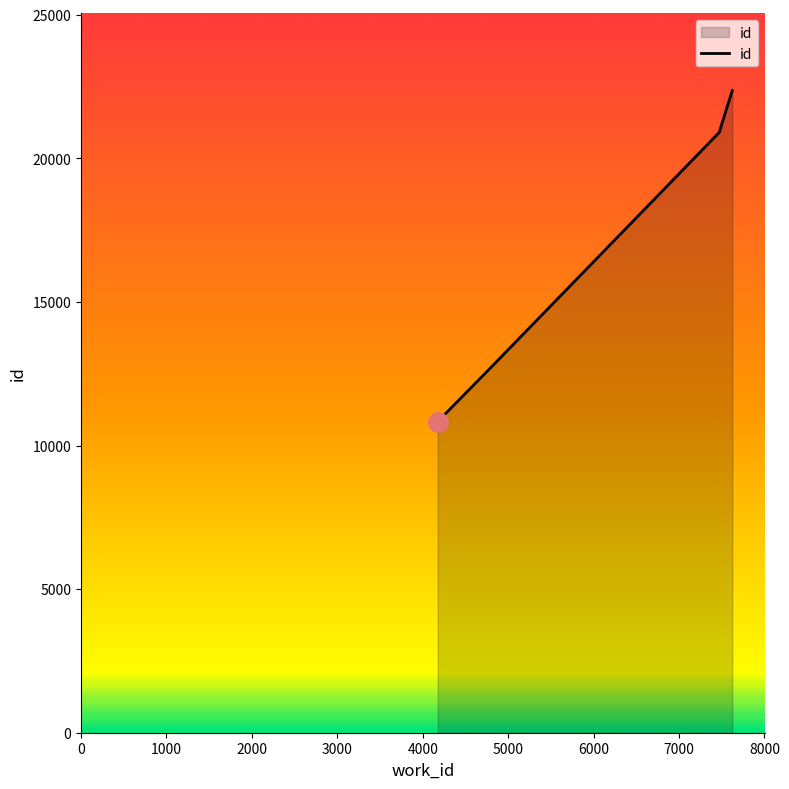

Reading left to right, transcribe all the data shown in this chart.

10834	12573	20899	22359